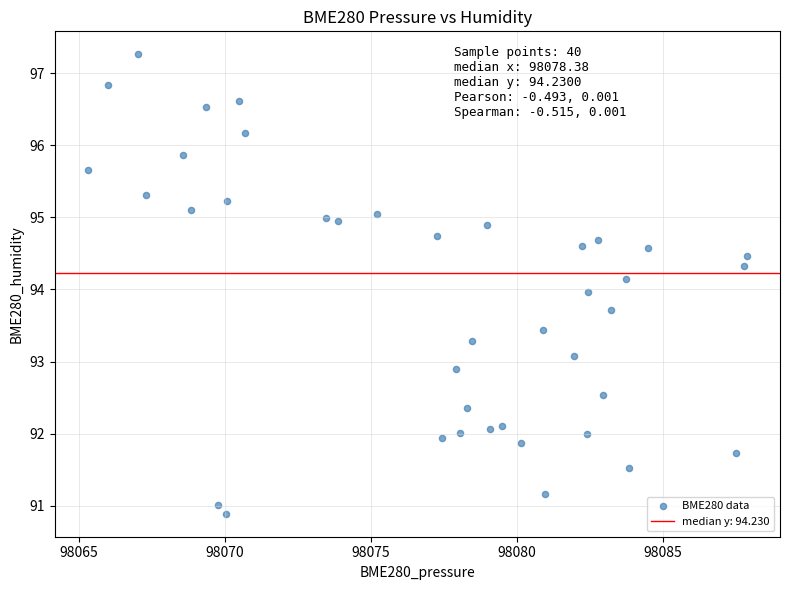

What is the range of Y values (max minus min)?

6.4